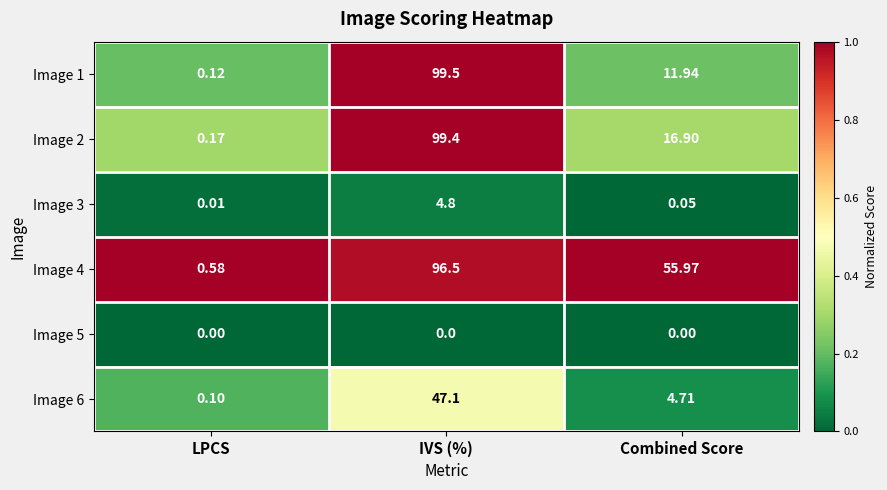

Which series has the widest spread of values?

Image 1